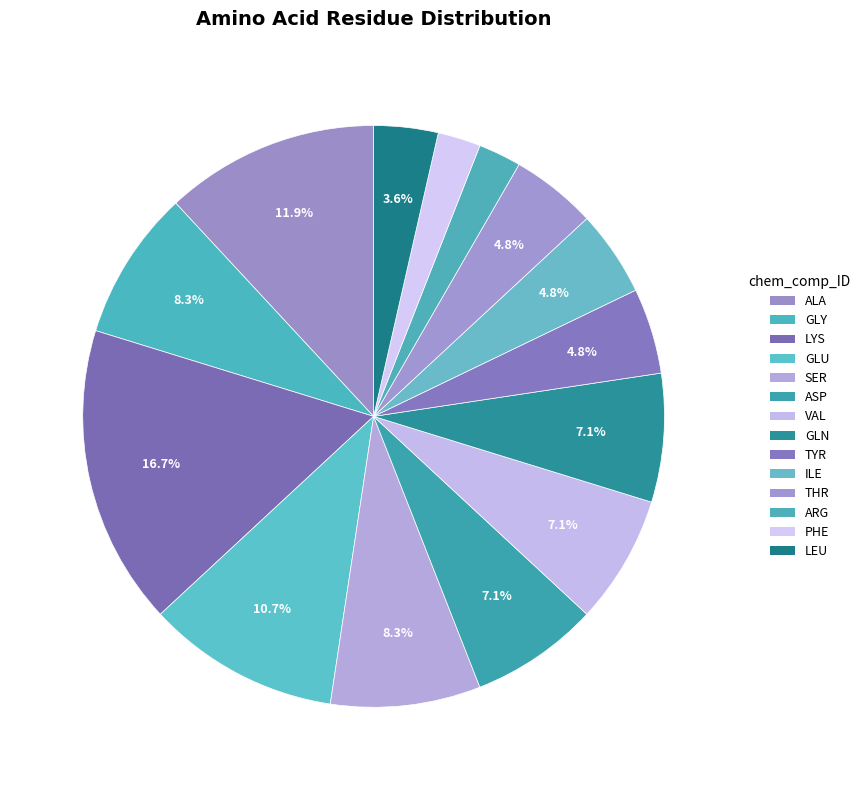

Is there a majority slice in this chart?

No